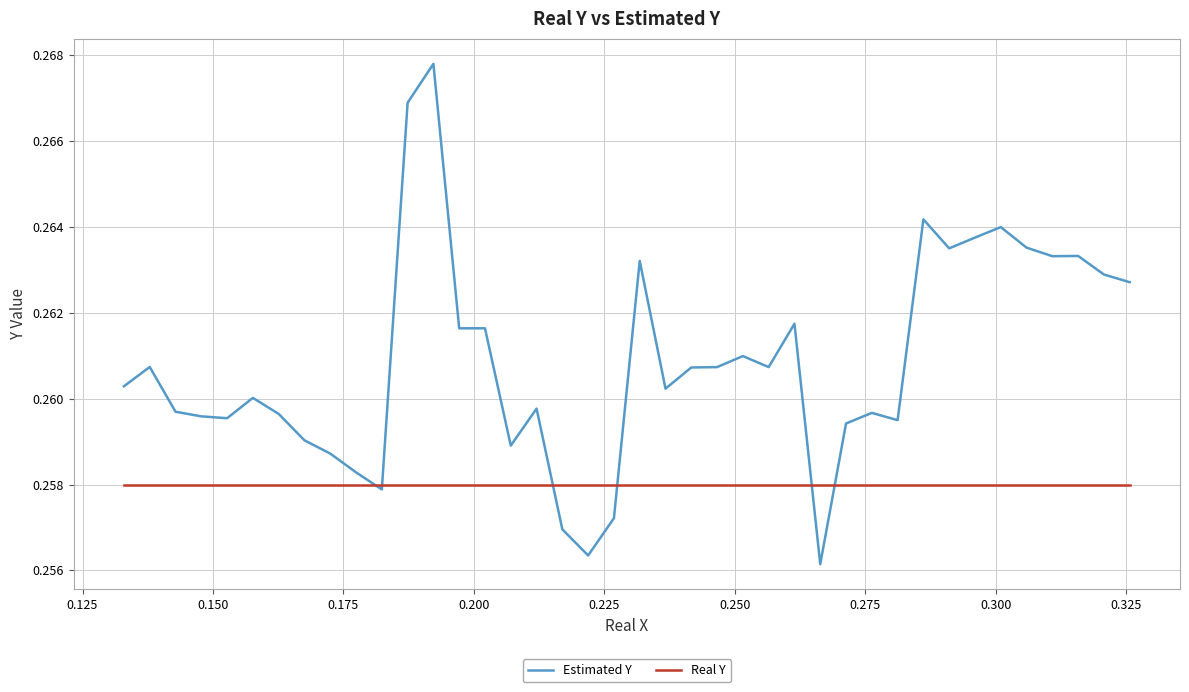

After their last crossing, which series has the higher values: Real Y or Estimated Y?

Estimated Y